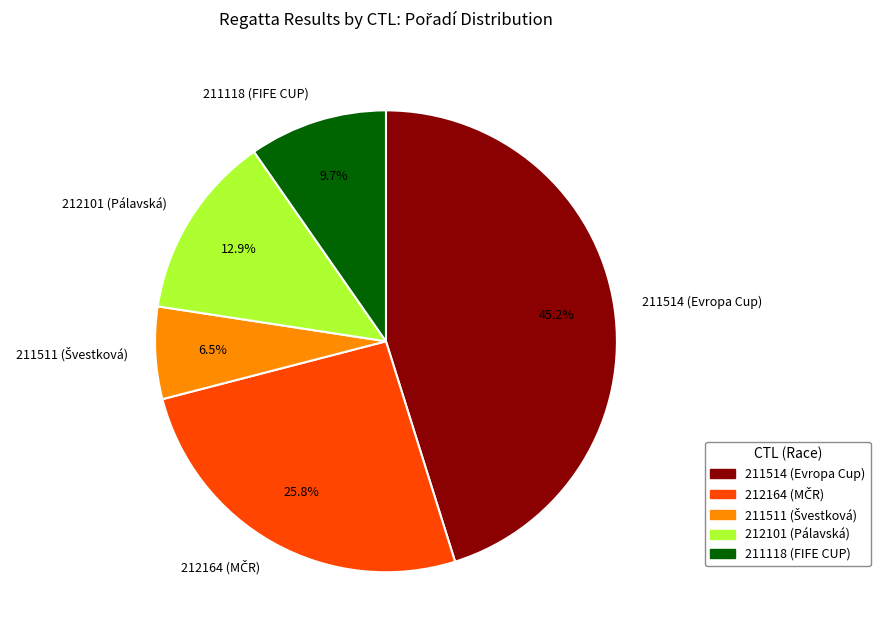

To the nearest percent, what is the combined percentage of 212101 and 211118?

23%